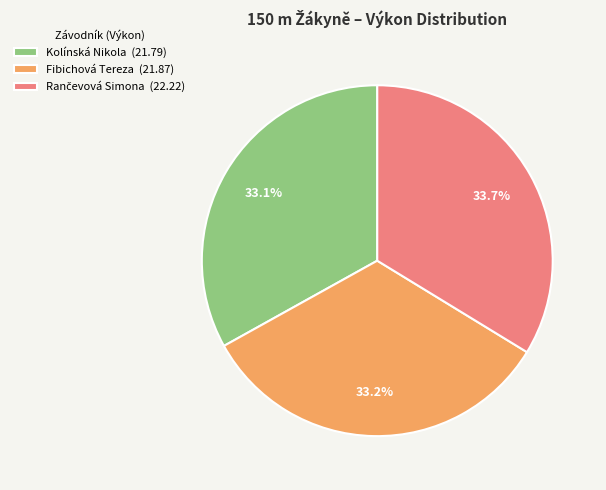

What percentage is NOT represented by Fibichová Tereza (21.87)?

66.8%